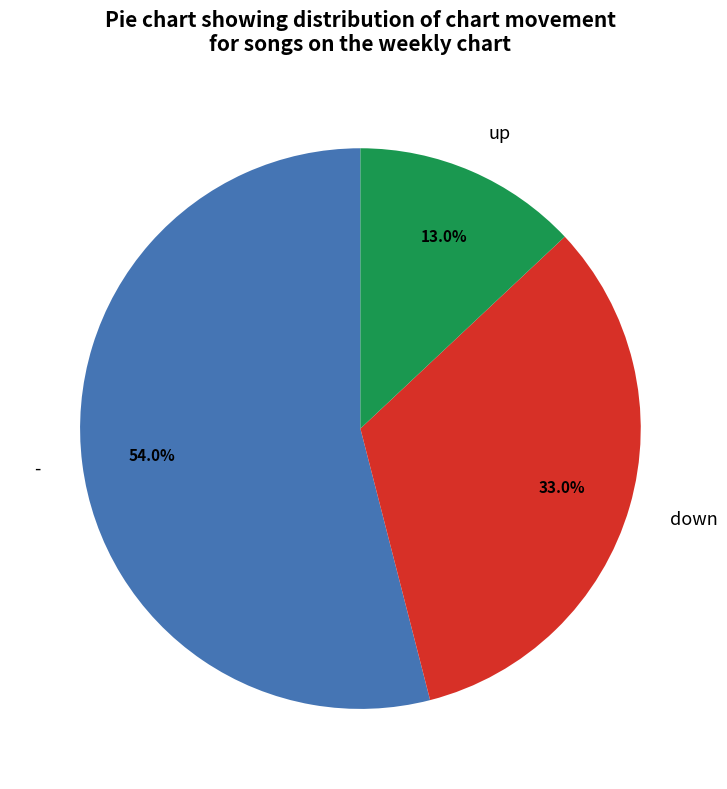

Count the number of slices in the pie.

3